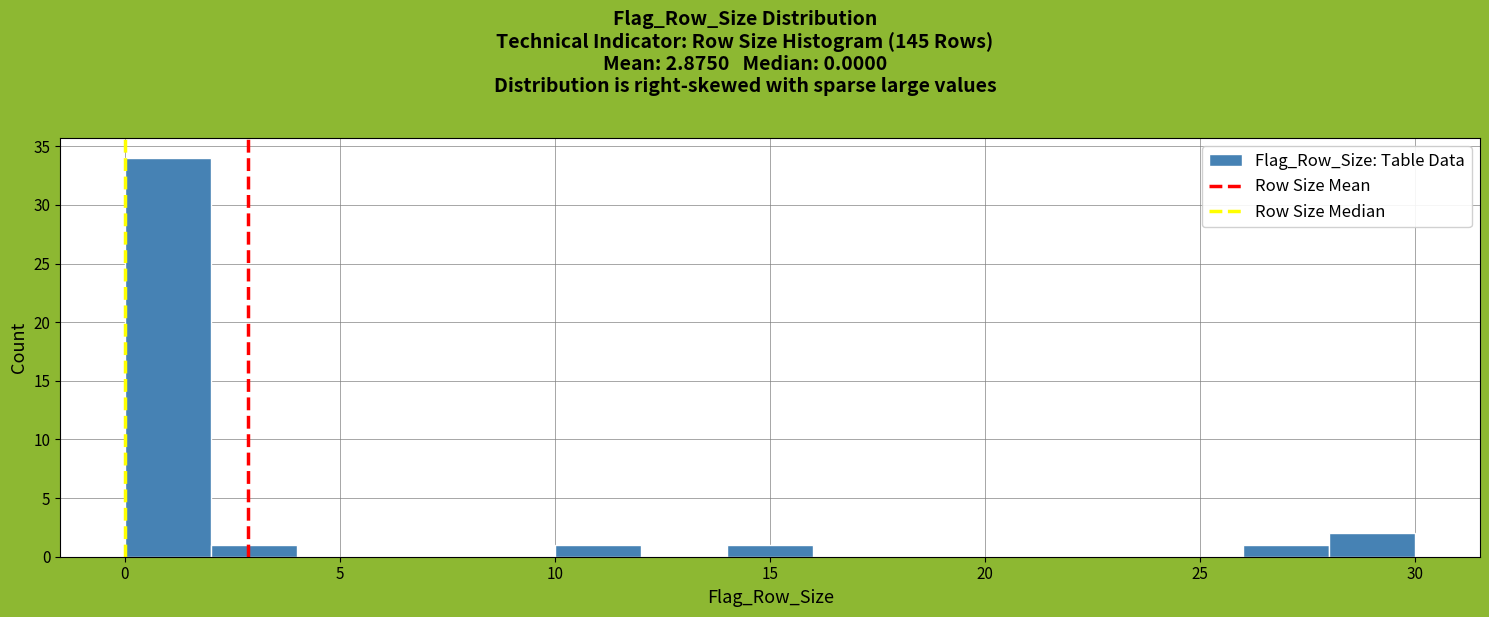

Which range on the x-axis has the tallest bar?

0 to 2